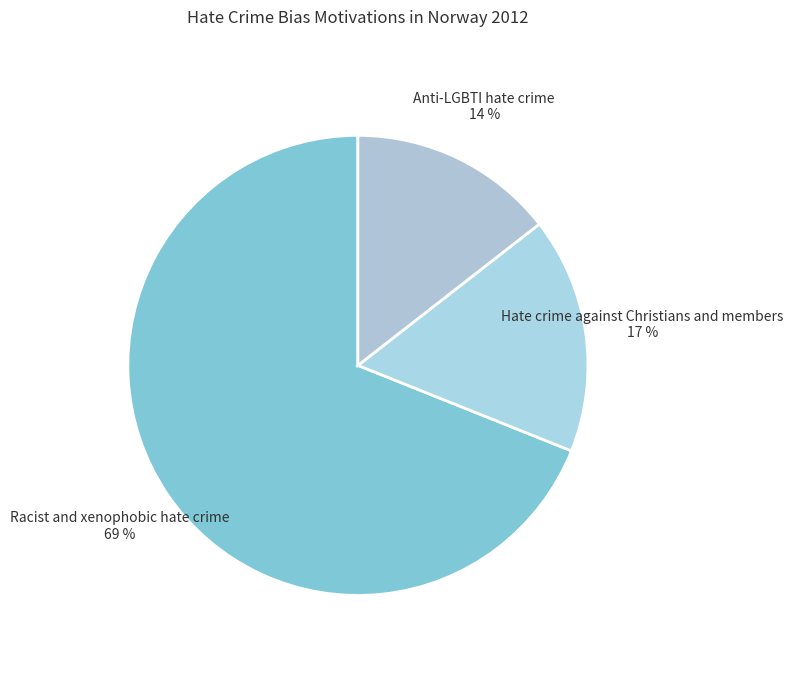

What is the smallest slice in the pie chart?

Anti-LGBTI hate crime